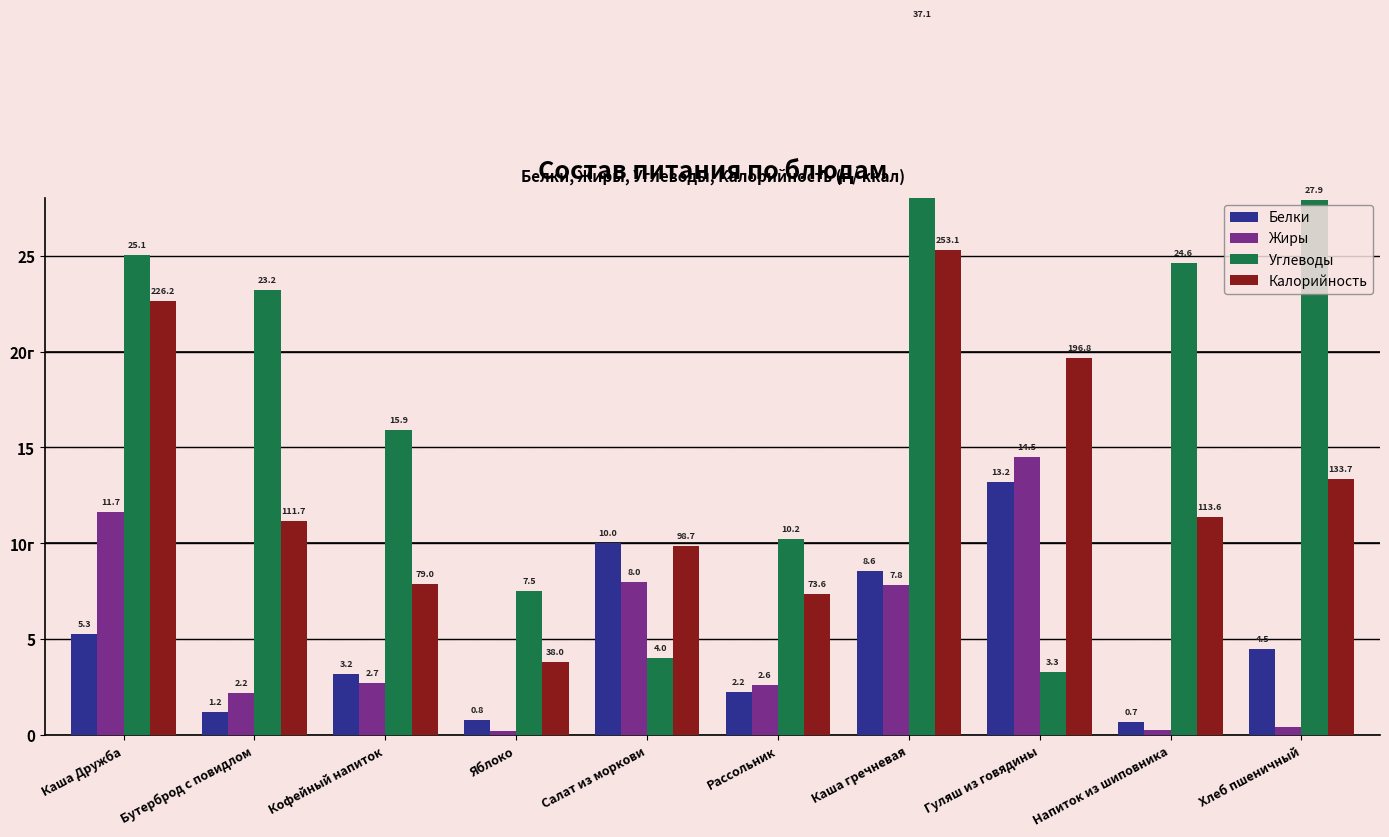

Which series has the largest total across all categories?

Углеводы